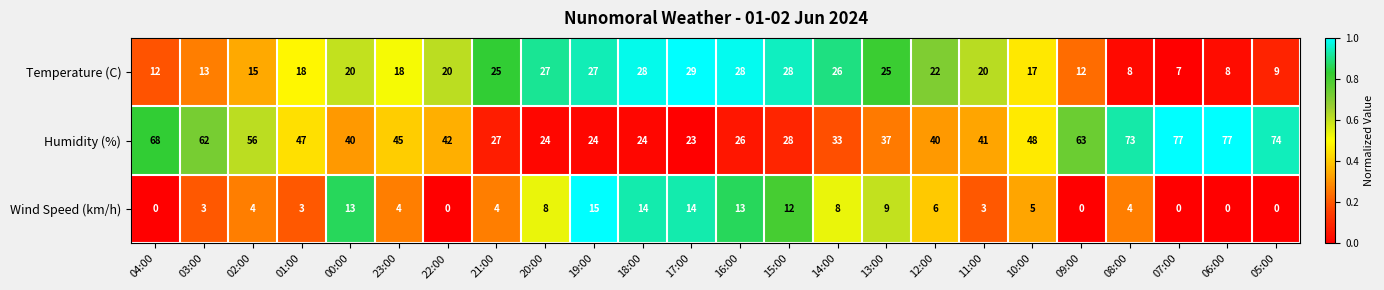

What is the spread (max minus min) of values at 14:00?

25